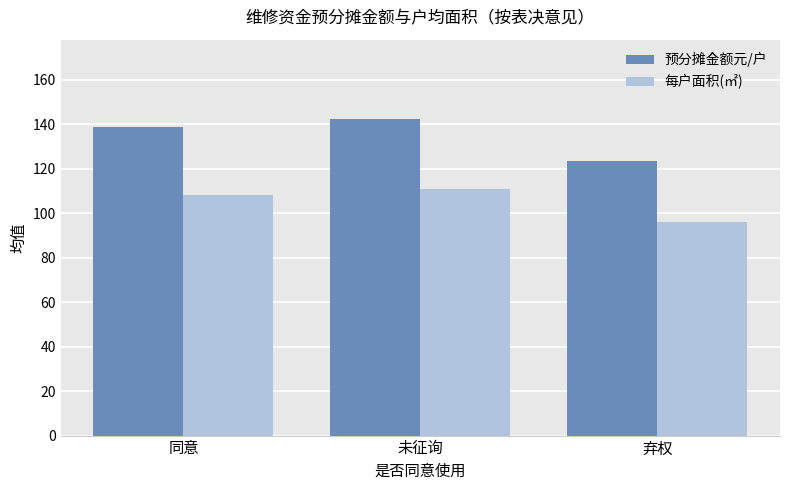

What is the label of the 2nd bar from the left?

未征询